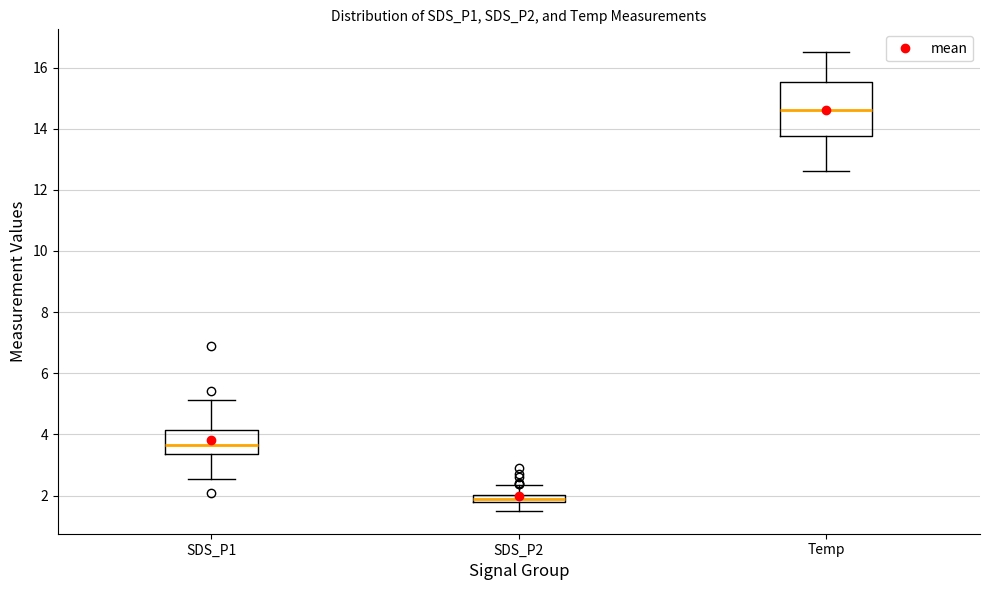

Where does the lower whisker of the box for Temp end on the y-axis? The values are not printed on the chart, so give them approximately, as read against the axis.

12.6